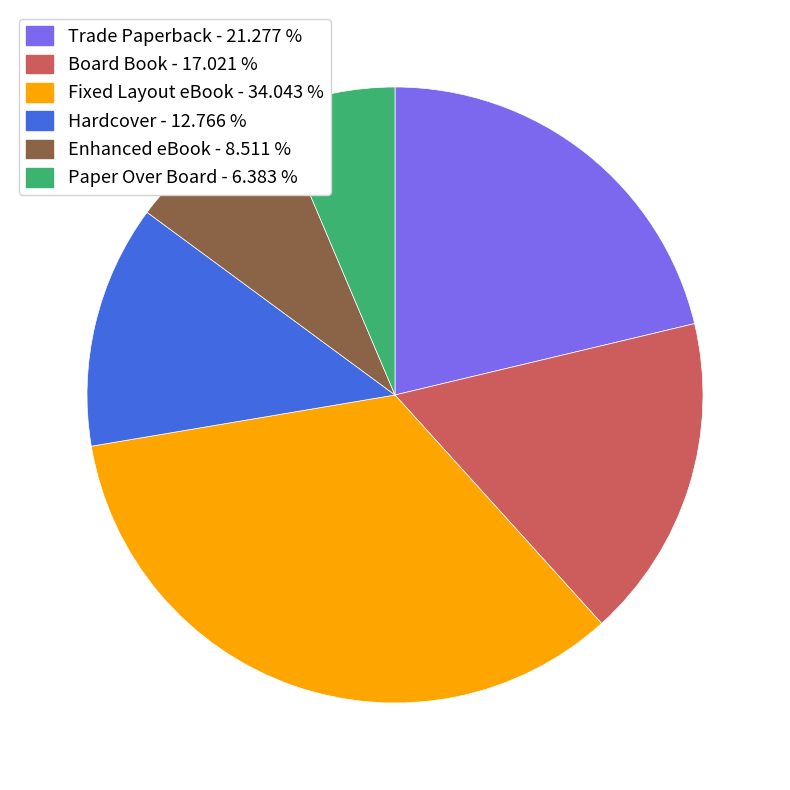

Is the sum of Hardcover and Fixed Layout eBook greater than half?

No